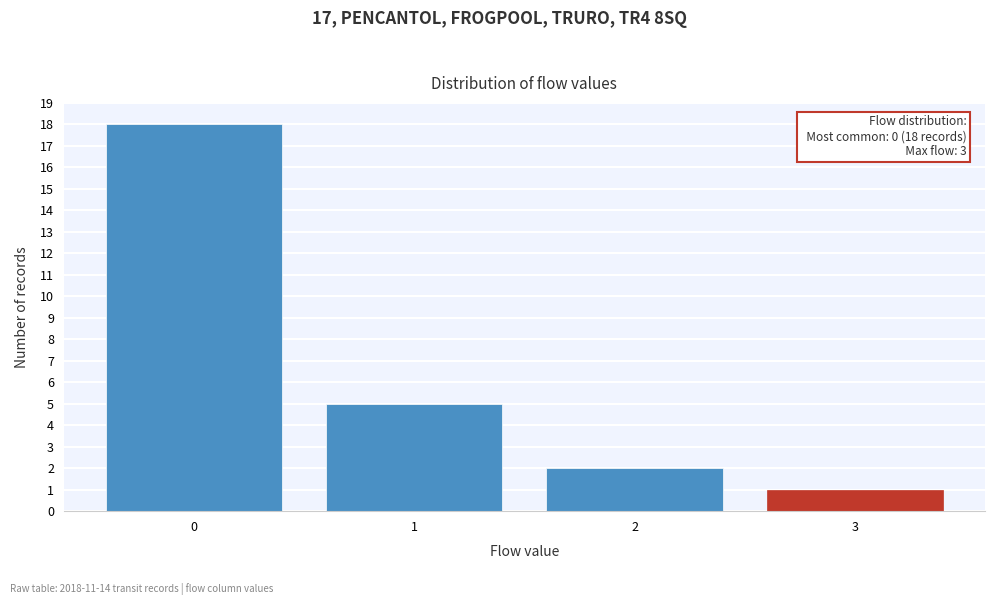

Reading left to right, list all the values displayed in this chart.

0=18	1=5	2=2	3=1